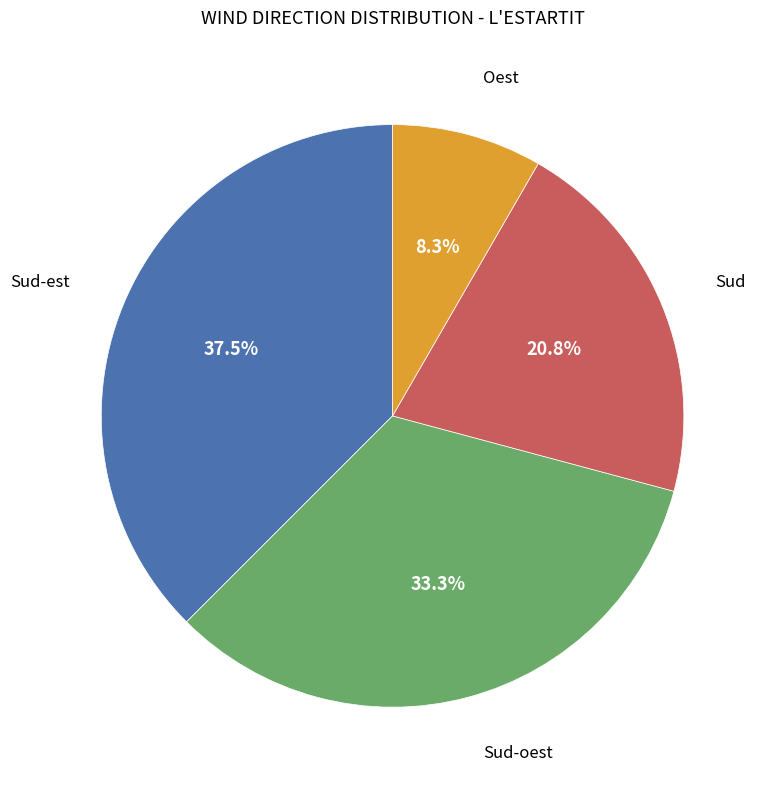

Is there any slice that represents more than half of the pie?

No